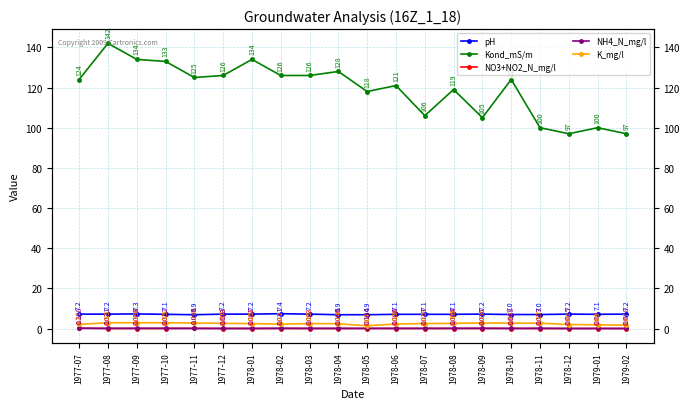

In Kond_mS/m, how many points are lower than both neighbors (excluding endpoints)?

5